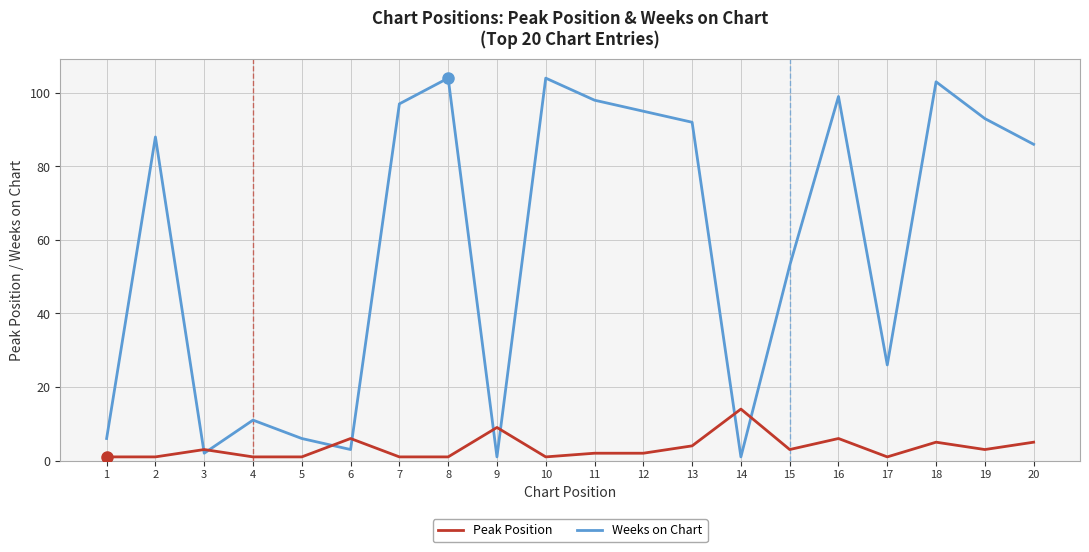

The Weeks on Chart series shows 2 at 3. True or false?

True